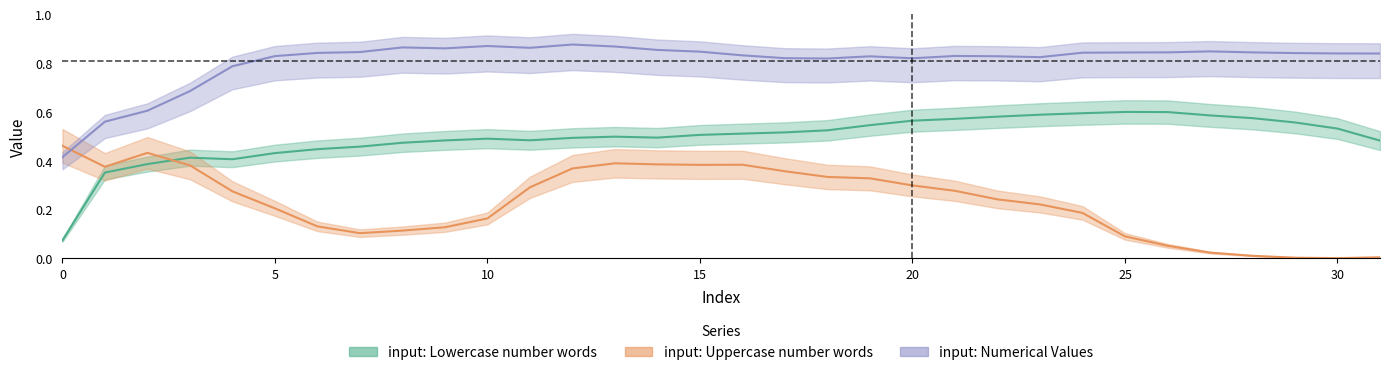

Count the number of categories in the chart.

32